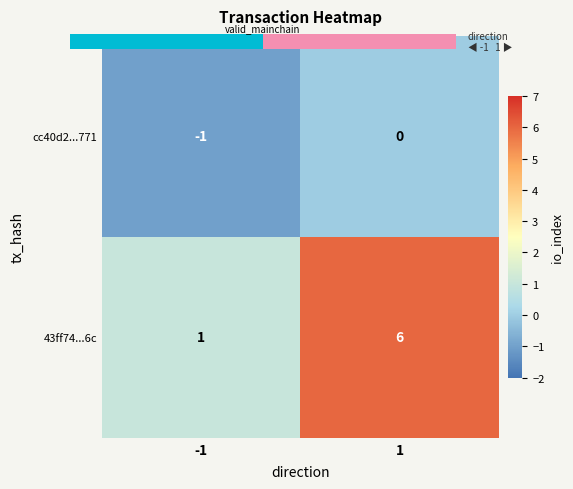

What is the sum of all 43ff74...6c values?

7